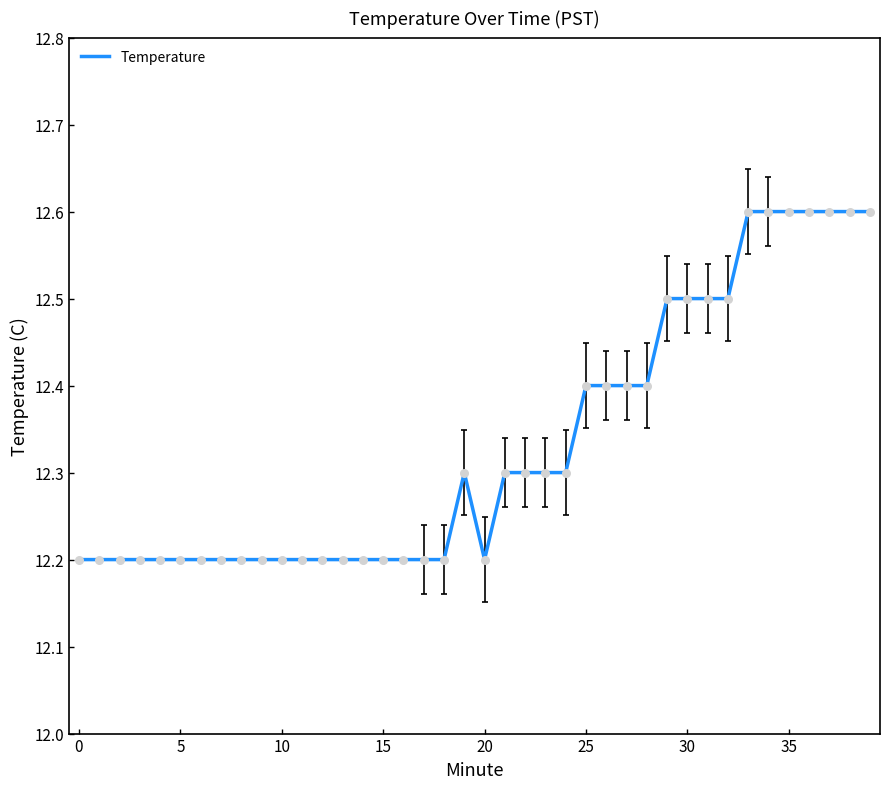

What is the smallest value displayed?

12.2